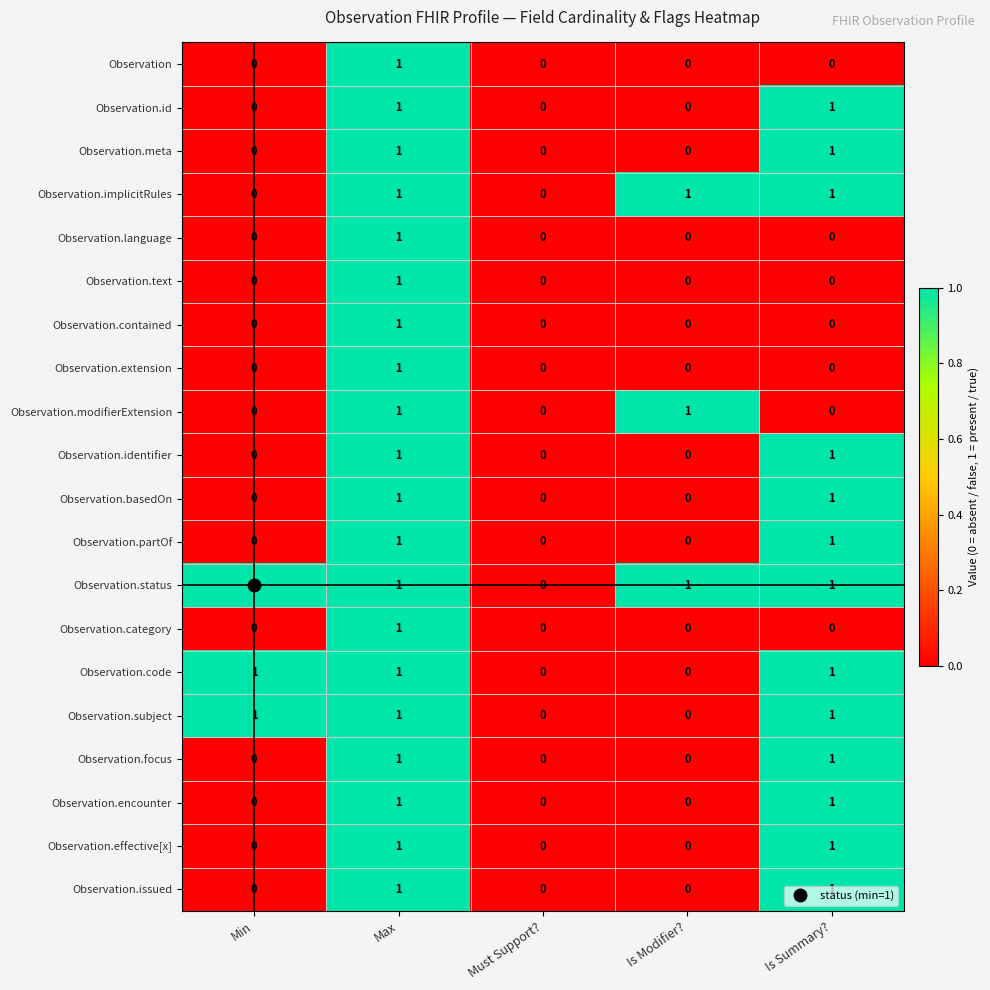

The Observation.code series shows -1 at Must Support?. True or false?

False